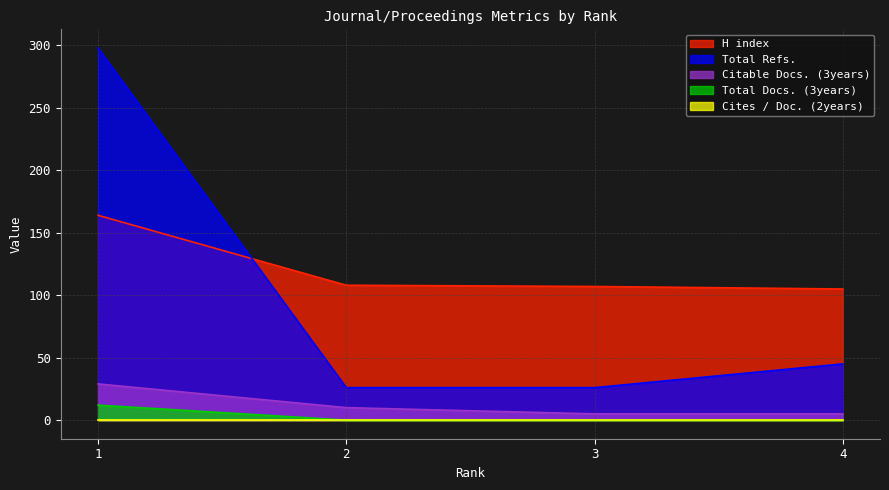

Between 3 and 4, which series saw the biggest shift?

Total Refs.